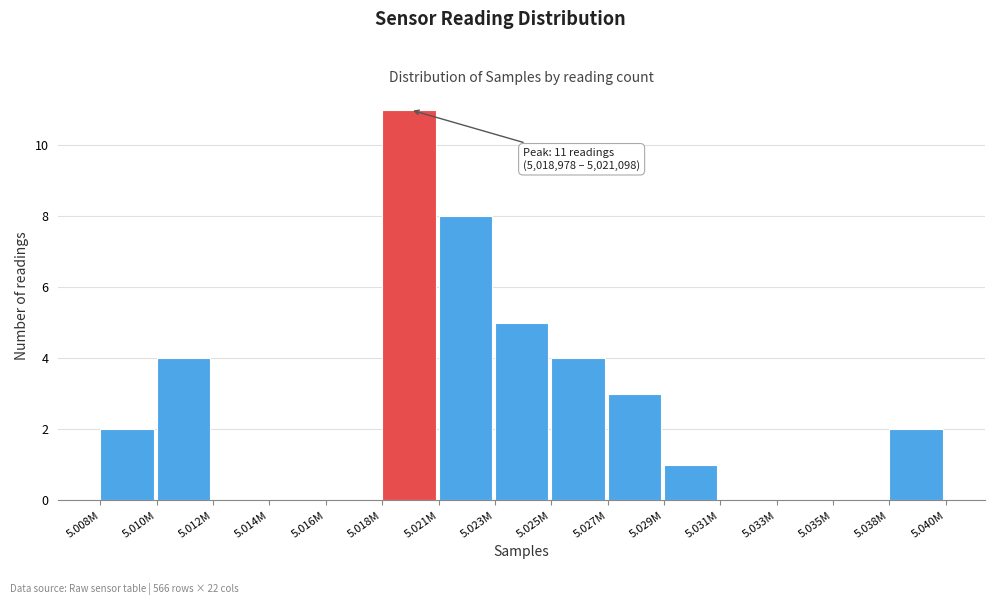

Reading left to right, transcribe all the data shown in this chart.

5.008M=2	5.010M=4	5.012M=0	5.014M=0	5.016M=0	5.018M=11	5.021M=8	5.023M=5	5.025M=4	5.027M=3	5.029M=1	5.031M=0	5.033M=0	5.035M=0	5.038M=2